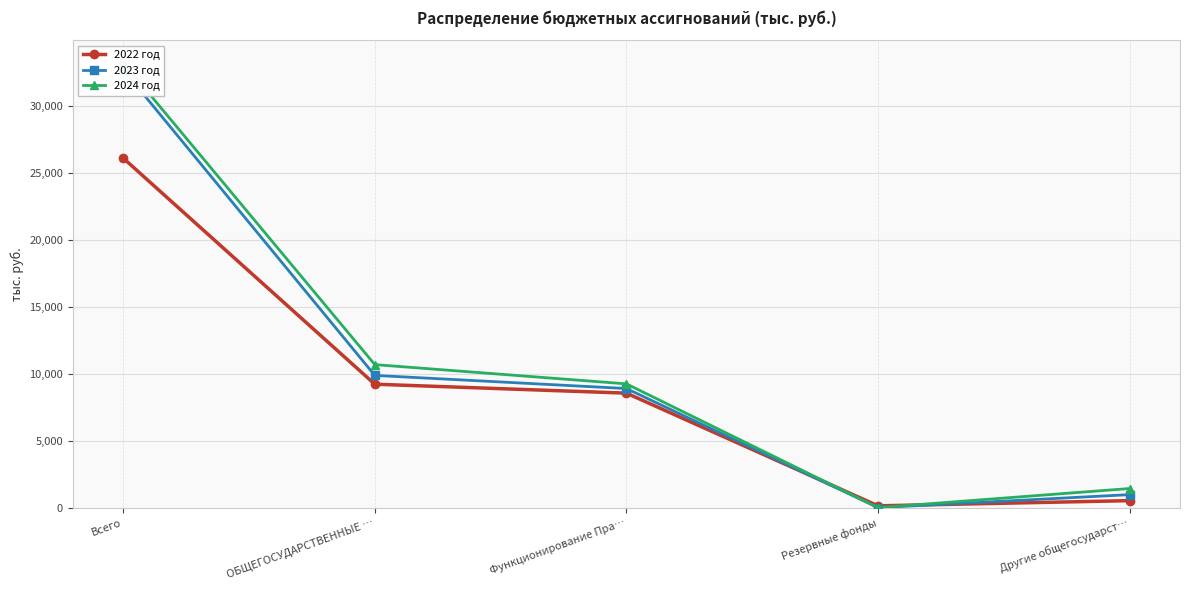

How many interior local valleys does the 2023 год series have?

1